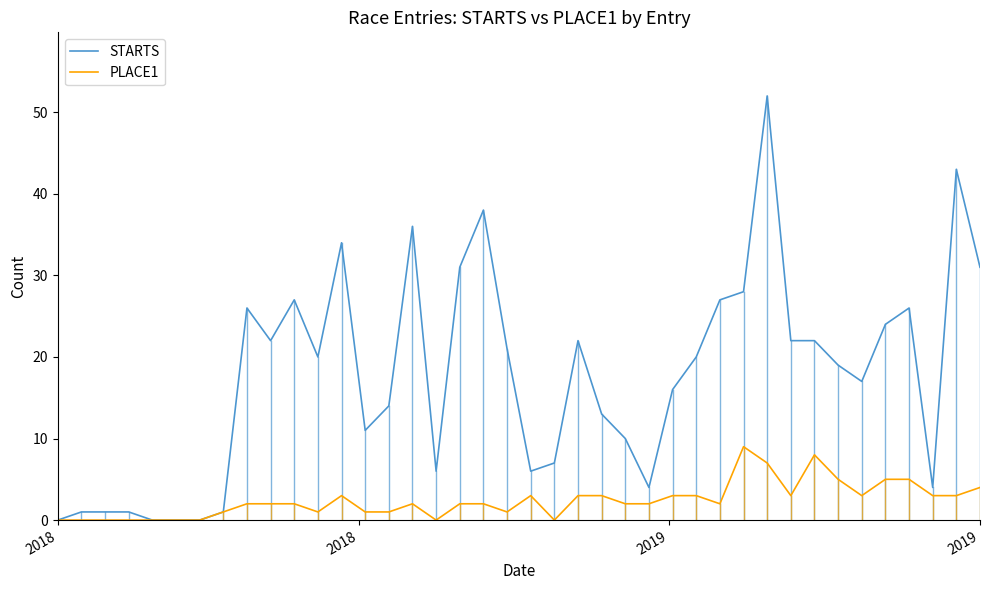

What is the maximum value shown in the chart?

52